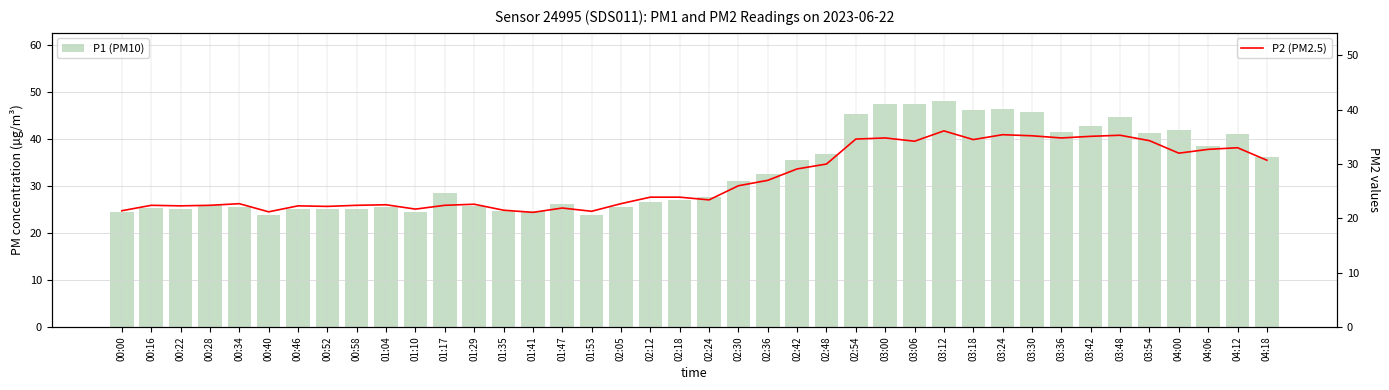

How many data points does each series have?

40